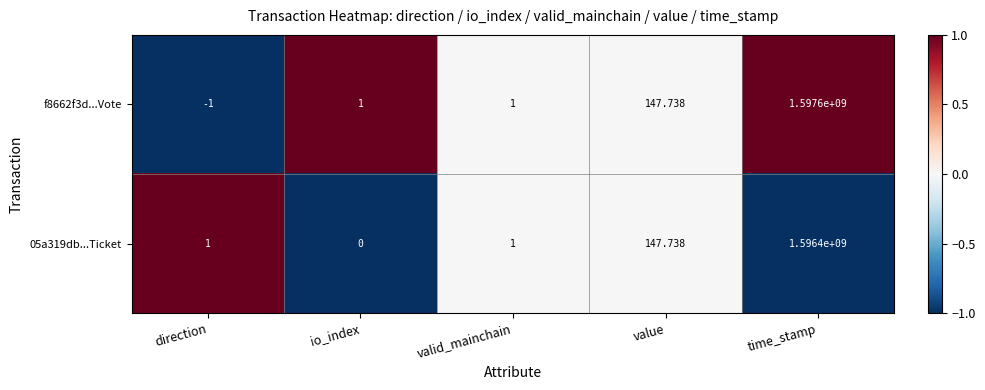

At time_stamp, list the series in order from smallest to largest.

05a319db...Ticket, f8662f3d...Vote